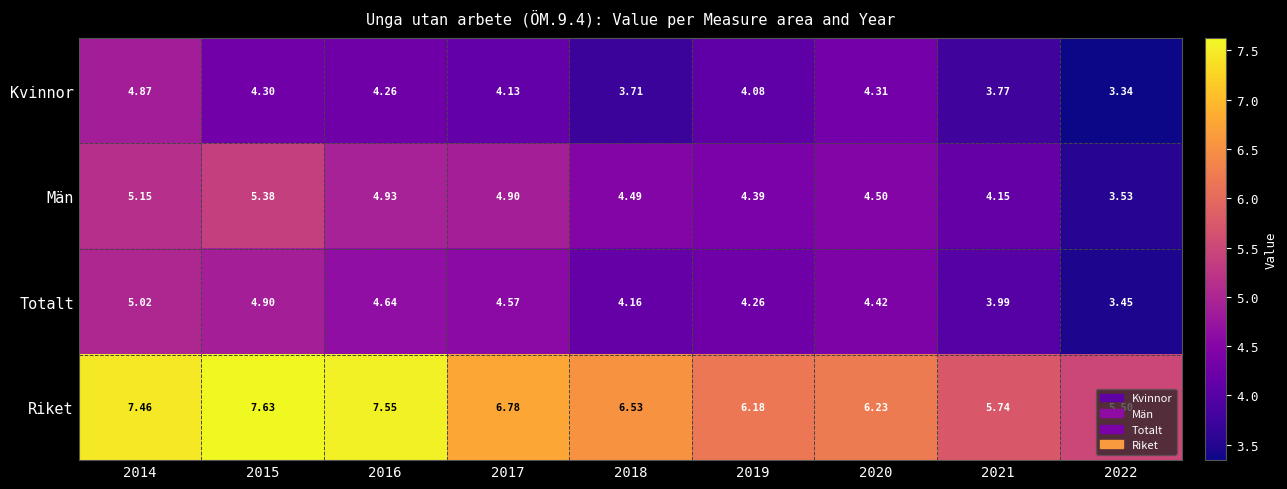

Rank the series by their maximum value, from lowest to highest.

Kvinnor, Totalt, Män, Riket